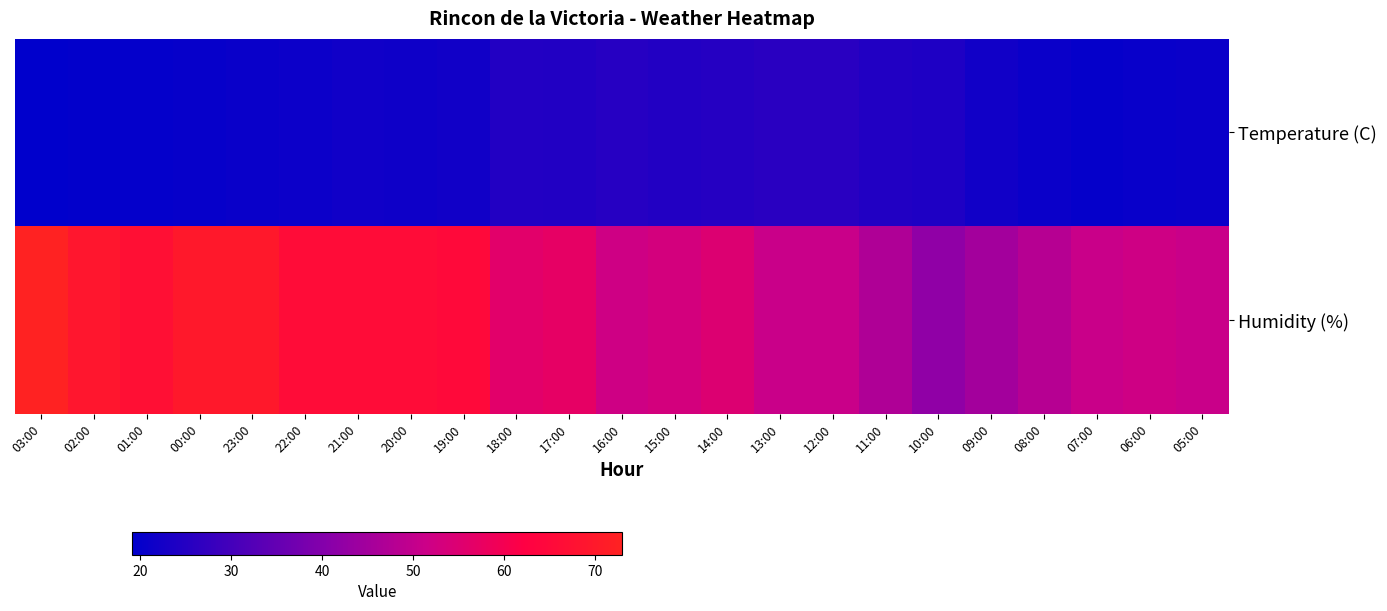

Reading left to right, transcribe all the data shown in this chart.

Temperature (C): 03:00=19.1	02:00=19.6	01:00=19.9	00:00=20.2	23:00=20.6	22:00=21.2	21:00=21.7	20:00=21.5	19:00=22.0	18:00=24.7	17:00=24.4	16:00=25.3	15:00=24.6	14:00=25.1	13:00=25.8	12:00=25.8	11:00=24.5	10:00=24.0	09:00=21.9	08:00=20.8	07:00=20.0	06:00=20.5	05:00=20.9
Humidity (%): 03:00=73.0	02:00=69.0	01:00=67.0	00:00=70.0	23:00=70.0	22:00=66.0	21:00=66.0	20:00=66.0	19:00=65.0	18:00=56.0	17:00=57.0	16:00=52.0	15:00=53.0	14:00=55.0	13:00=51.0	12:00=51.0	11:00=47.0	10:00=42.0	09:00=45.0	08:00=48.0	07:00=51.0	06:00=52.0	05:00=51.0